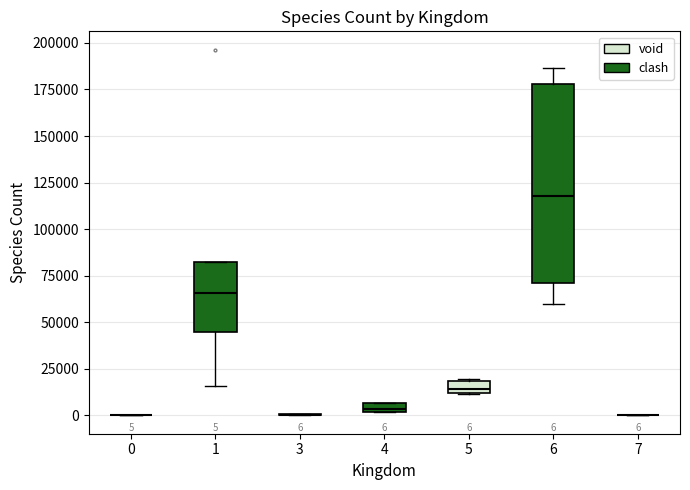

Which box is the tallest, from its lower edge to its upper edge?

6